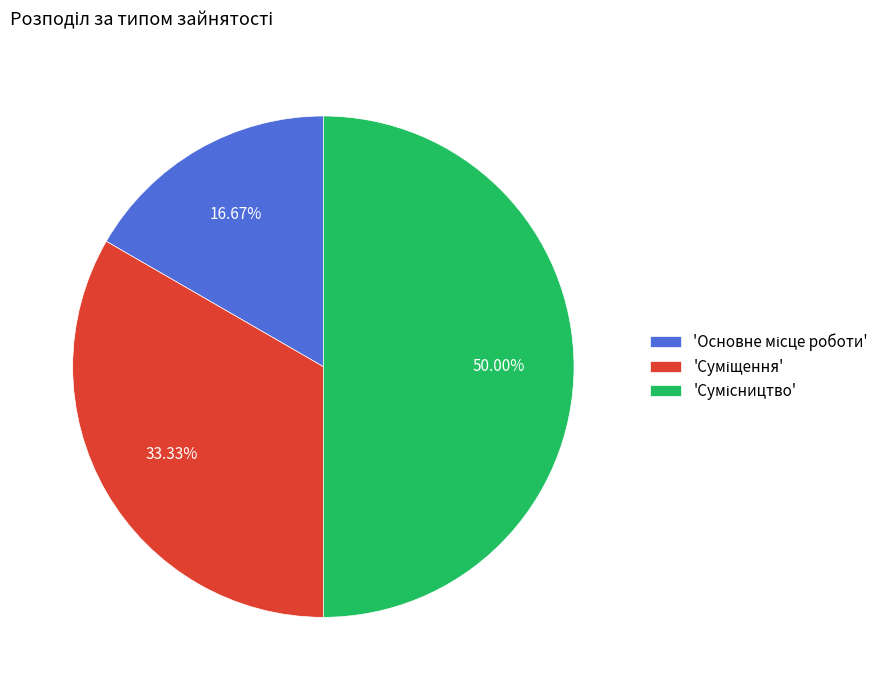

Rank the categories by value from lowest to highest.

Основне місце роботи, Суміщення, Сумісництво